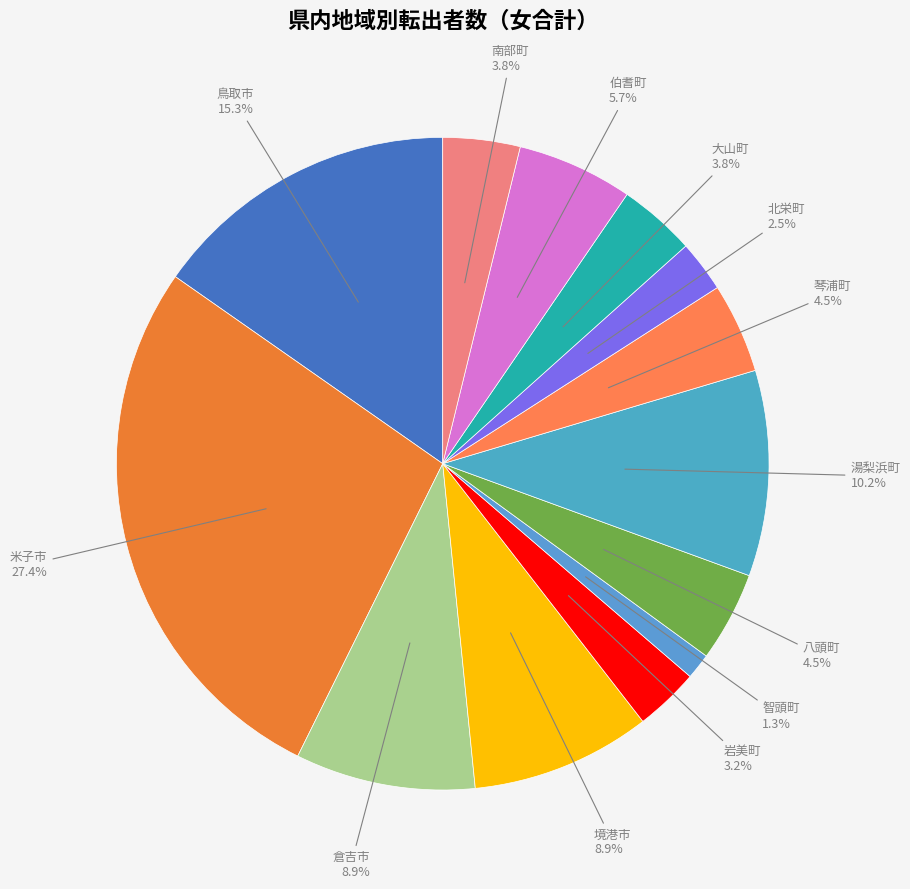

Does any single category account for the majority?

No